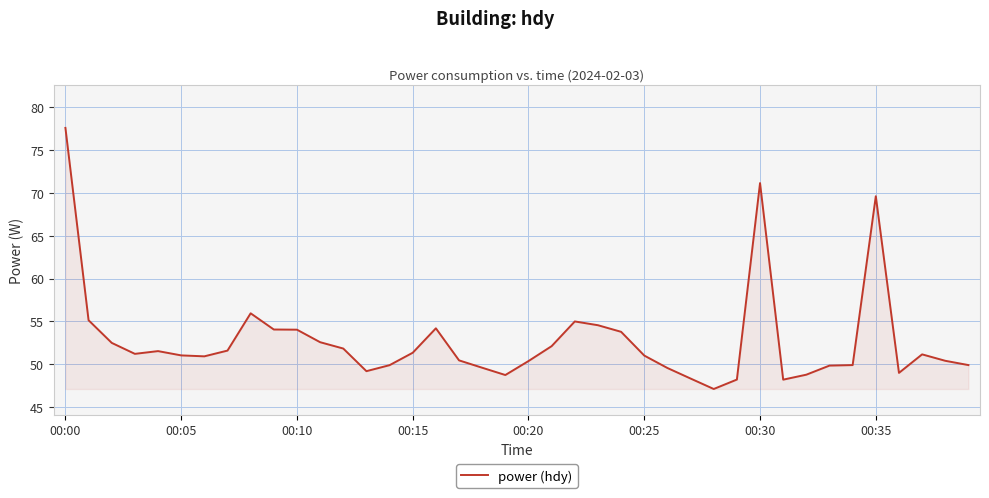

What is the difference between the maximum and minimum values?

30.5